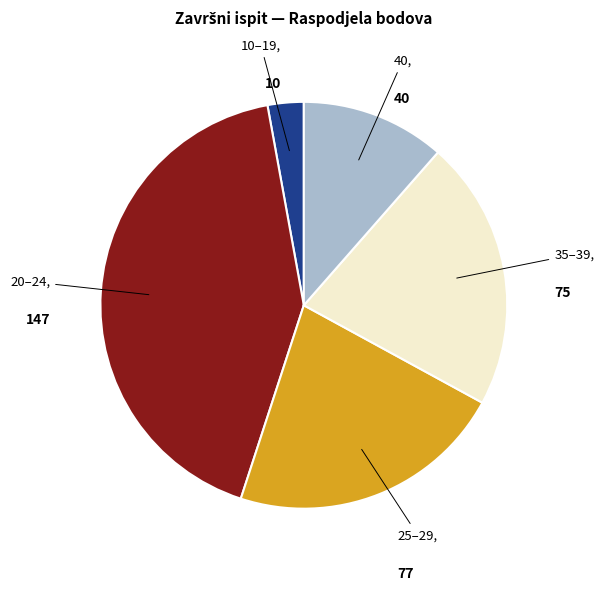

Is there a majority slice in this chart?

No